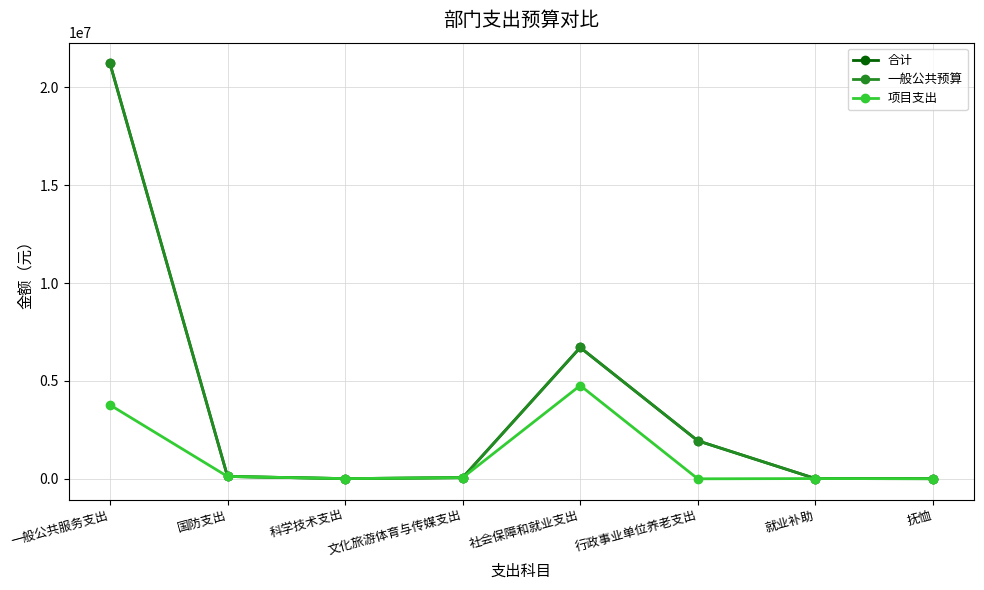

Does the chart have visible grid lines?

Yes